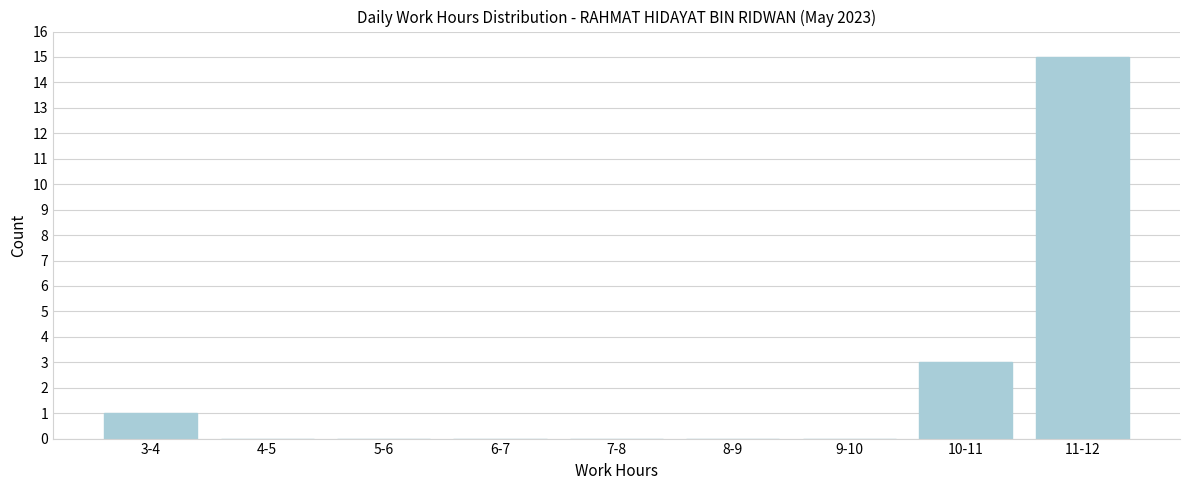

Reading left to right, what are all the values shown in this chart?

3-4=1	4-5=0	5-6=0	6-7=0	7-8=0	8-9=0	9-10=0	10-11=3	11-12=15